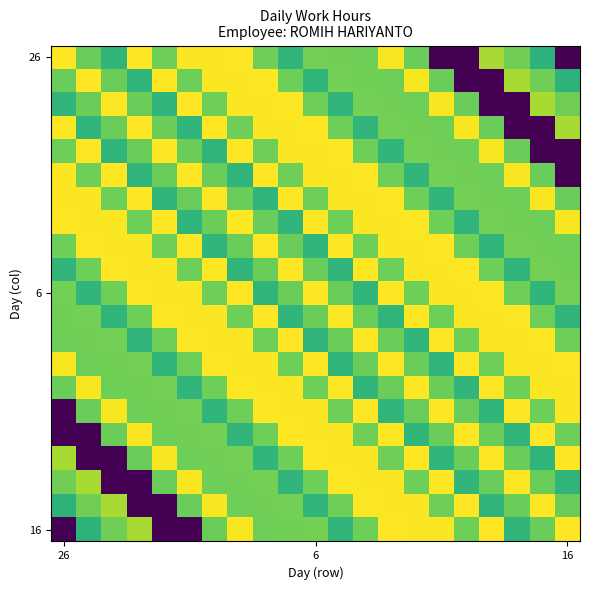

Which label corresponds to the smallest value in the chart?

15